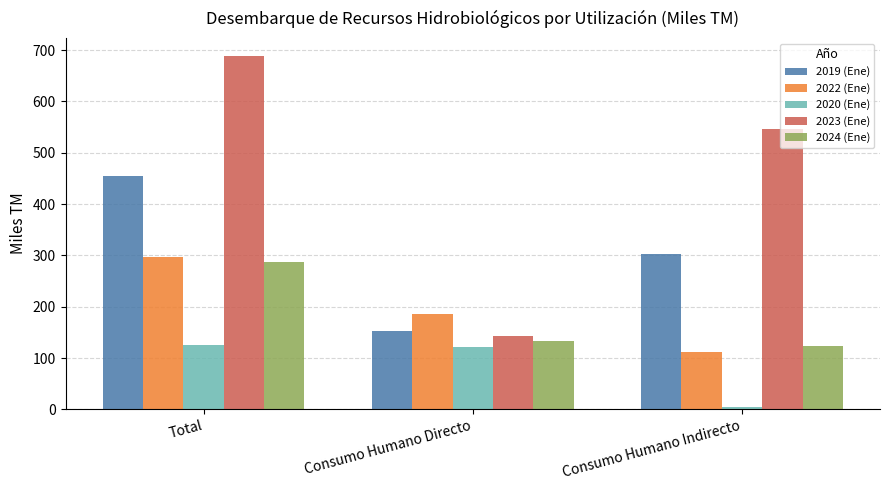

What is the average value of the 2024 (Ene) series?

181.1